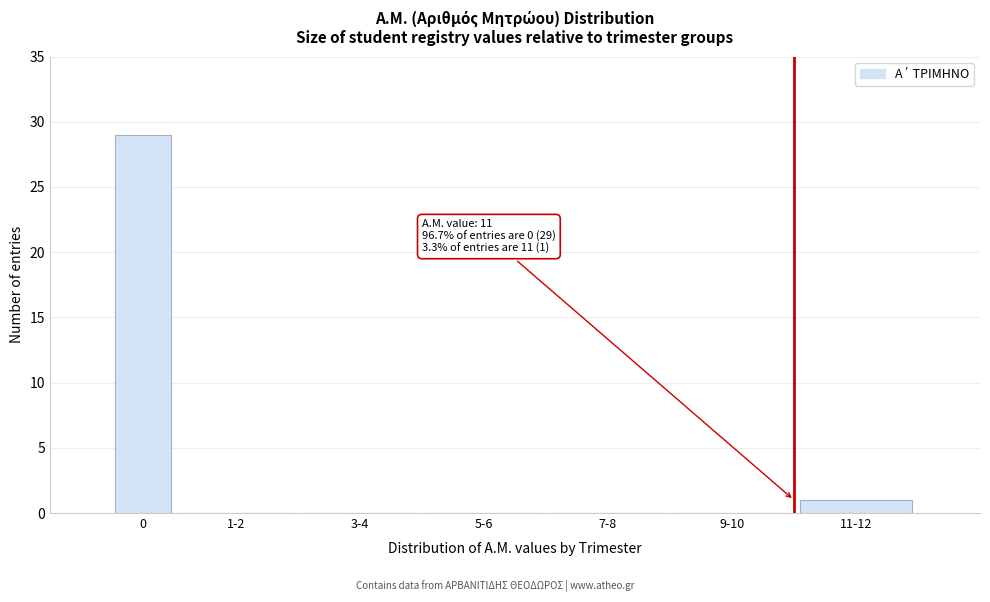

Reading left to right, what are all the values shown in this chart?

0=29	1-2=0	3-4=0	5-6=0	7-8=0	9-10=0	11-12=1